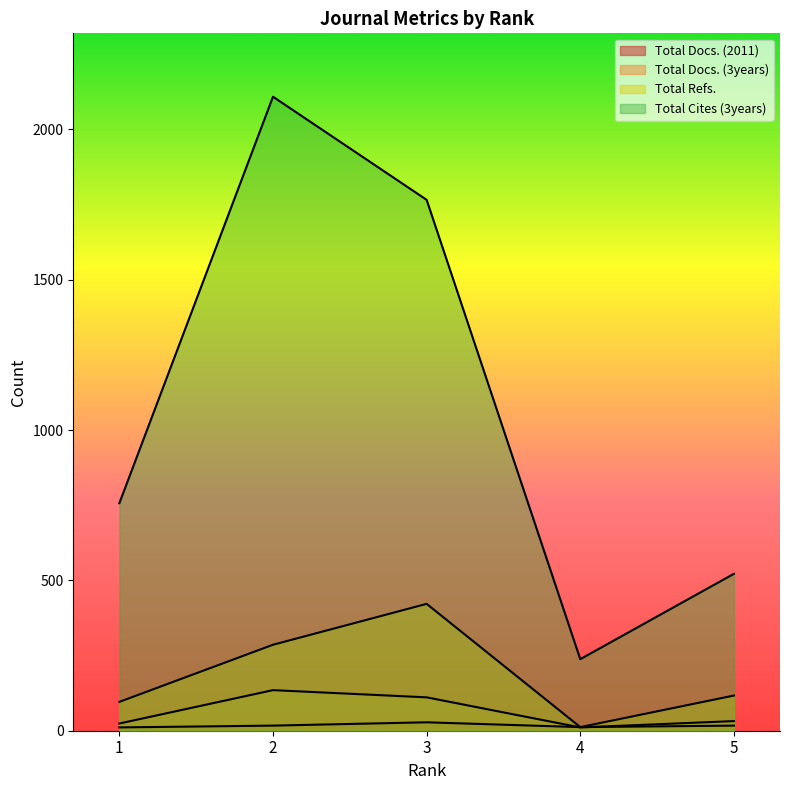

True or false: Total Docs. (2011) and Total Docs. (3years) cross at least once.

True